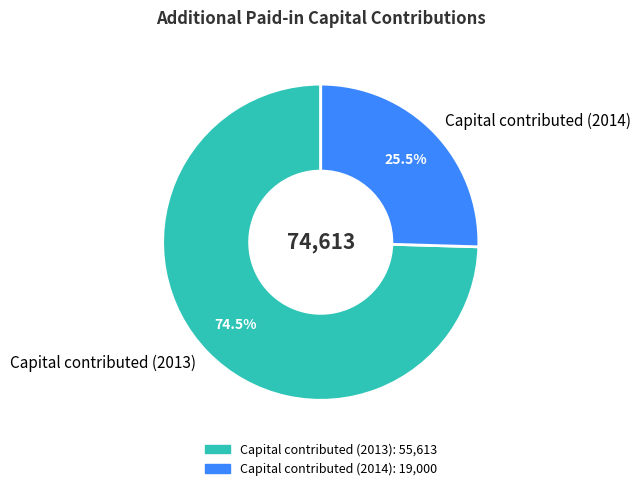

How many segments does this pie chart have?

2